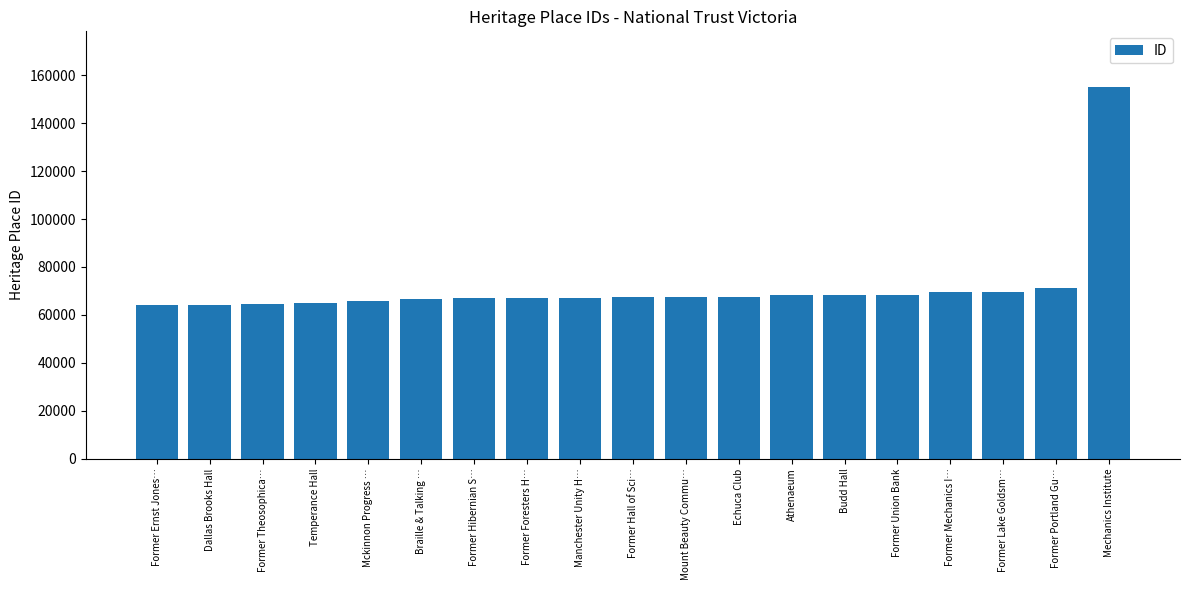

What is the difference between the values at Former Portland Gu… and Braille & Talking …?

4797